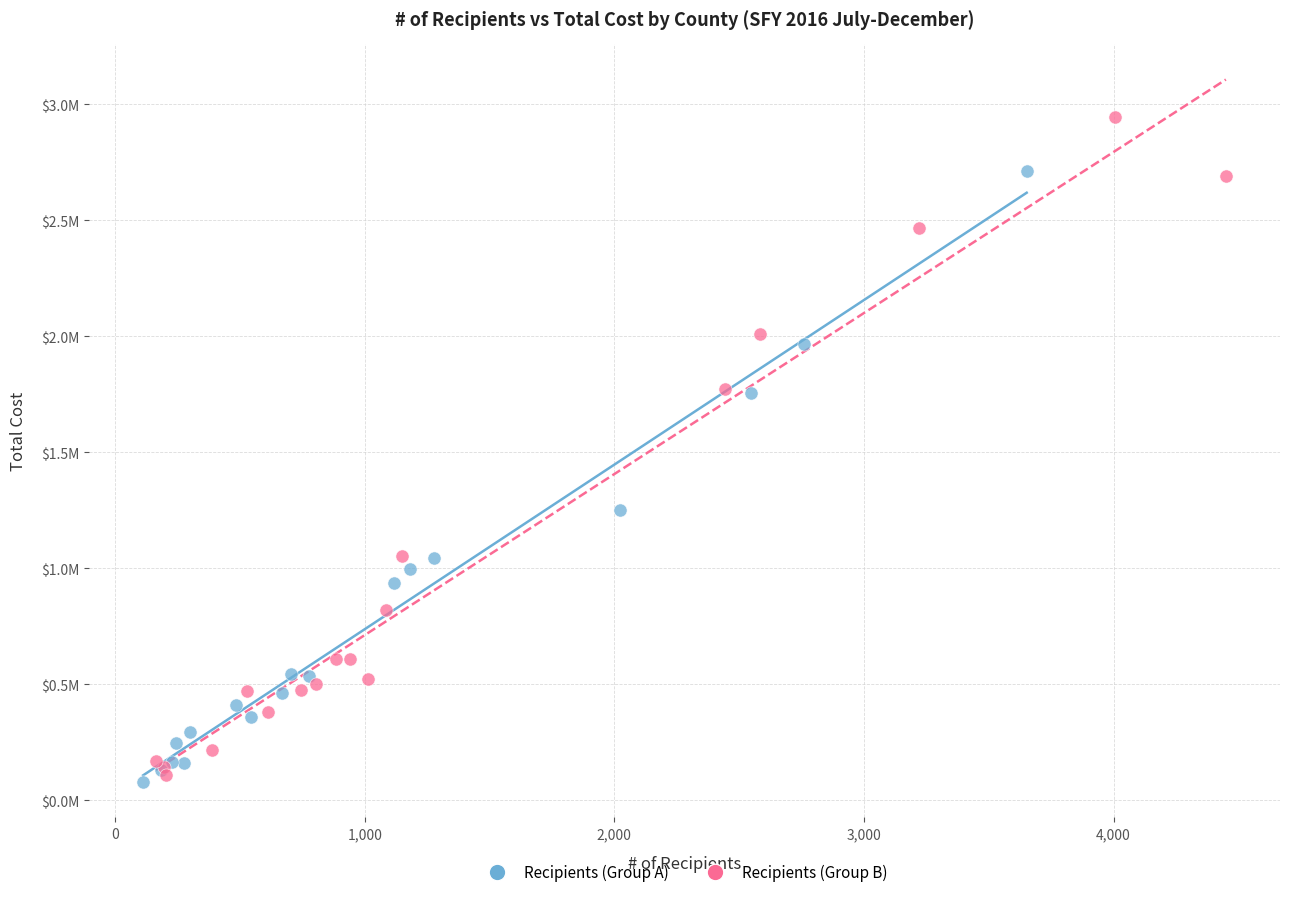

Which series reaches the maximum Y coordinate?

Recipients (Group B)